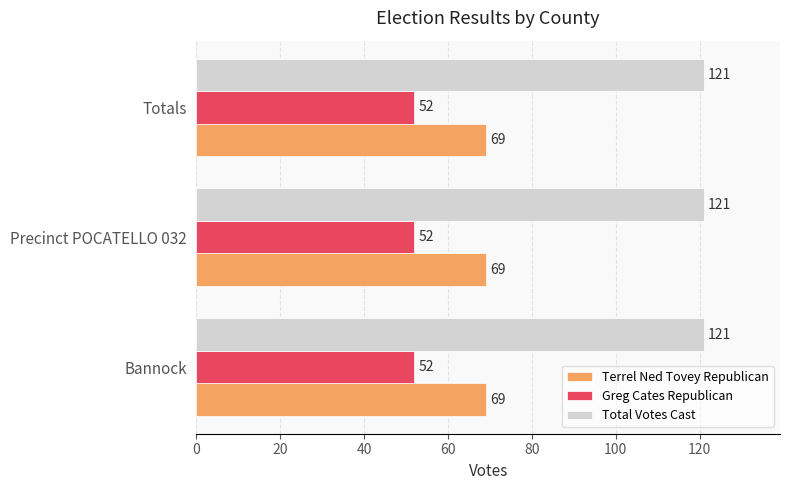

The Greg Cates Republican series shows 52 at Totals. True or false?

True